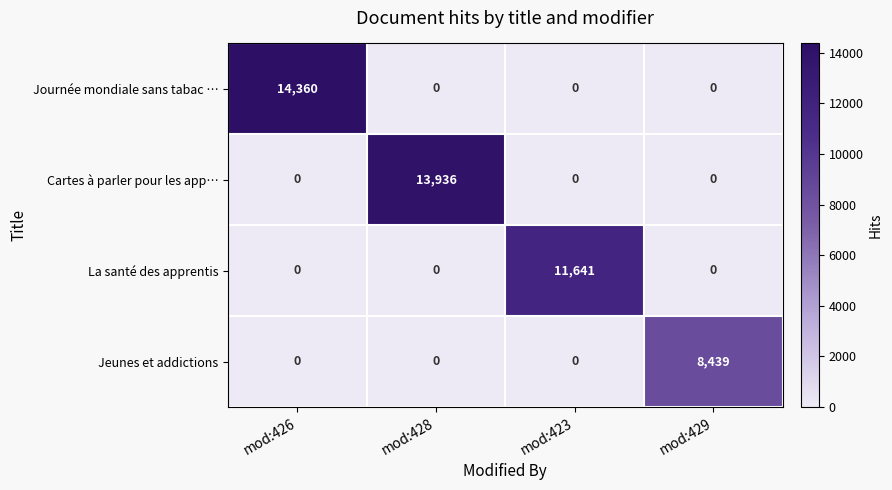

What is the difference between the maximum and minimum values in the Journée mondiale sans tabac … series?

14360